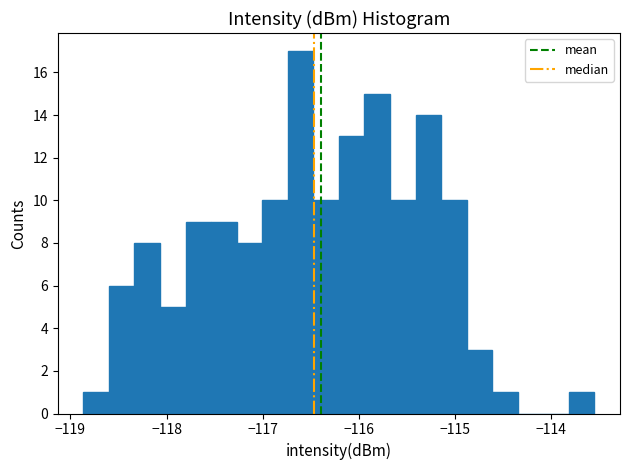

Read against the x-axis, roughly where is the centre of the tallest bar?

-116.6